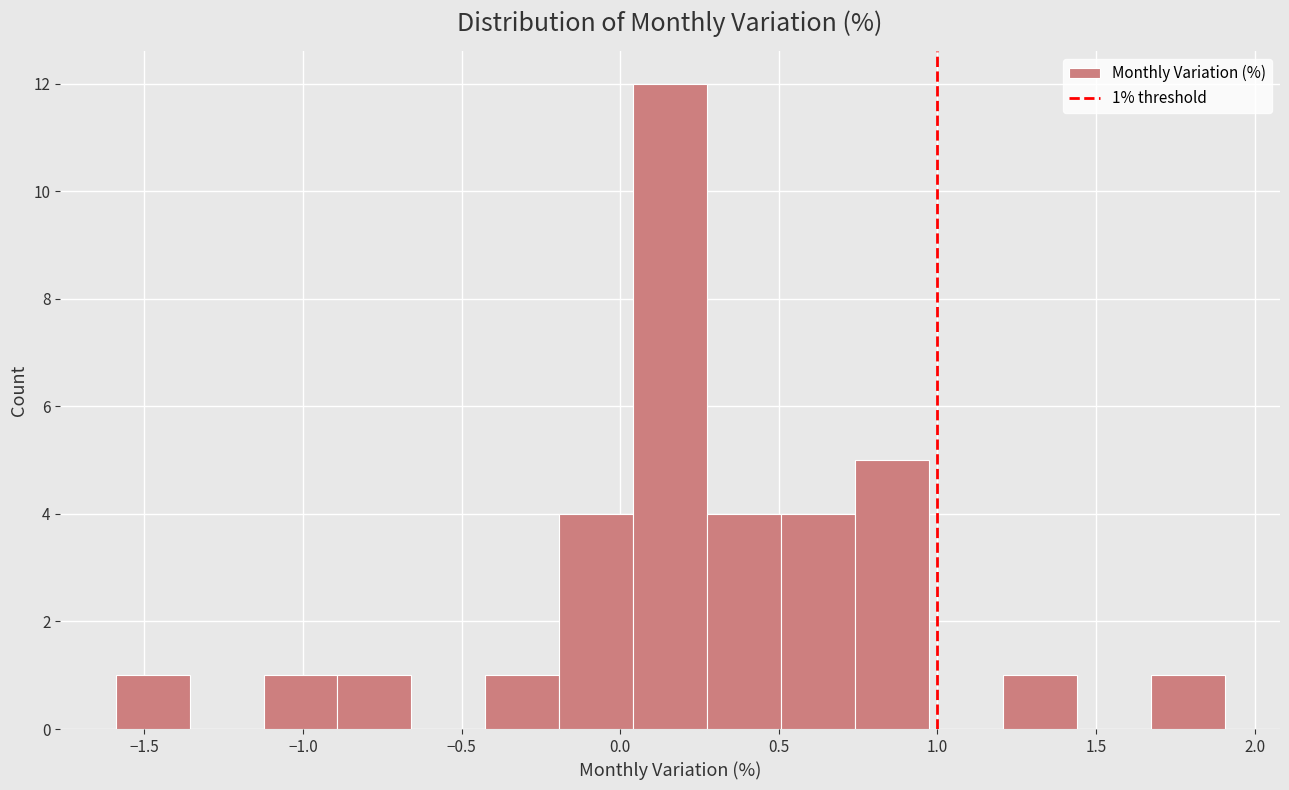

Which range on the x-axis has the tallest bar?

0.05 to 0.25